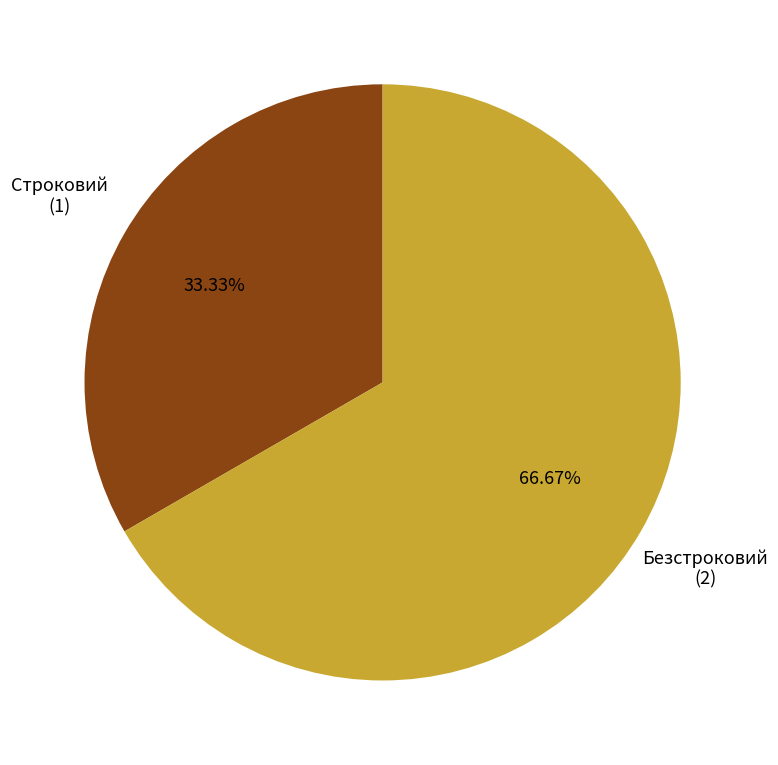

Does any single category account for the majority?

Yes